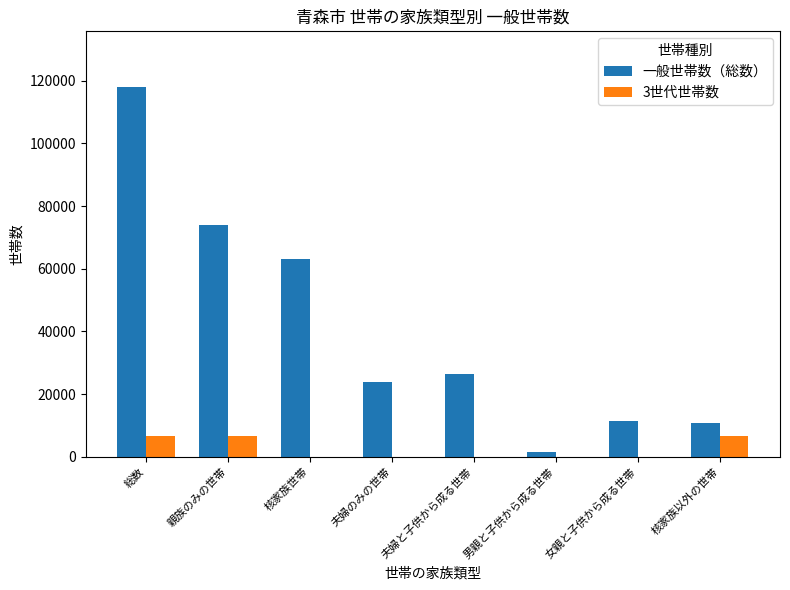

What is the sum of the 一般世帯数（総数） values at 夫婦のみの世帯 and 核家族以外の世帯?

34619